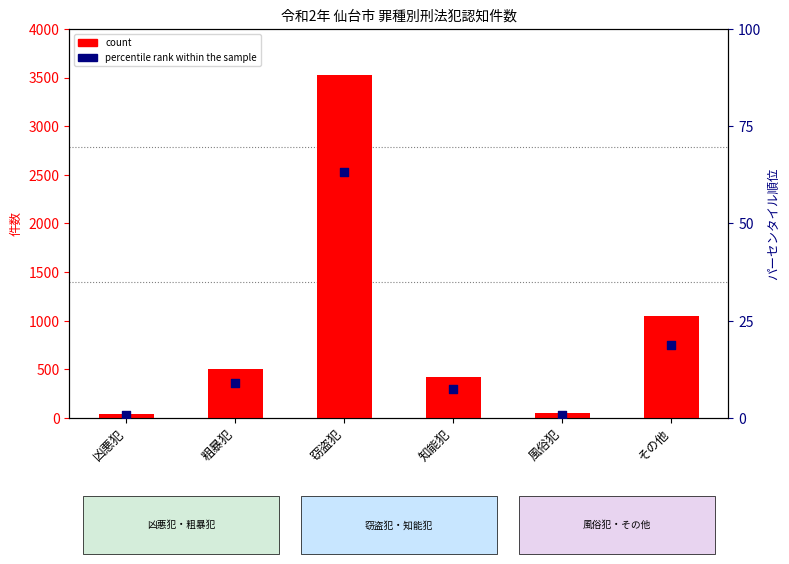

At which category is the sum across all series the highest?

窃盗犯